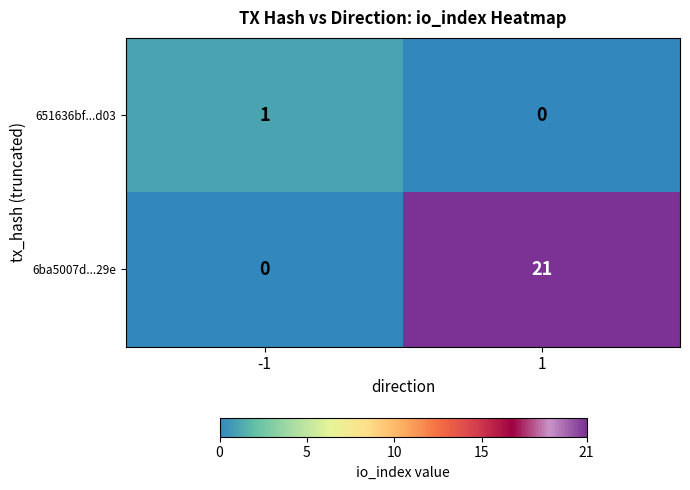

Which series has the widest spread of values?

6ba5007d...29e